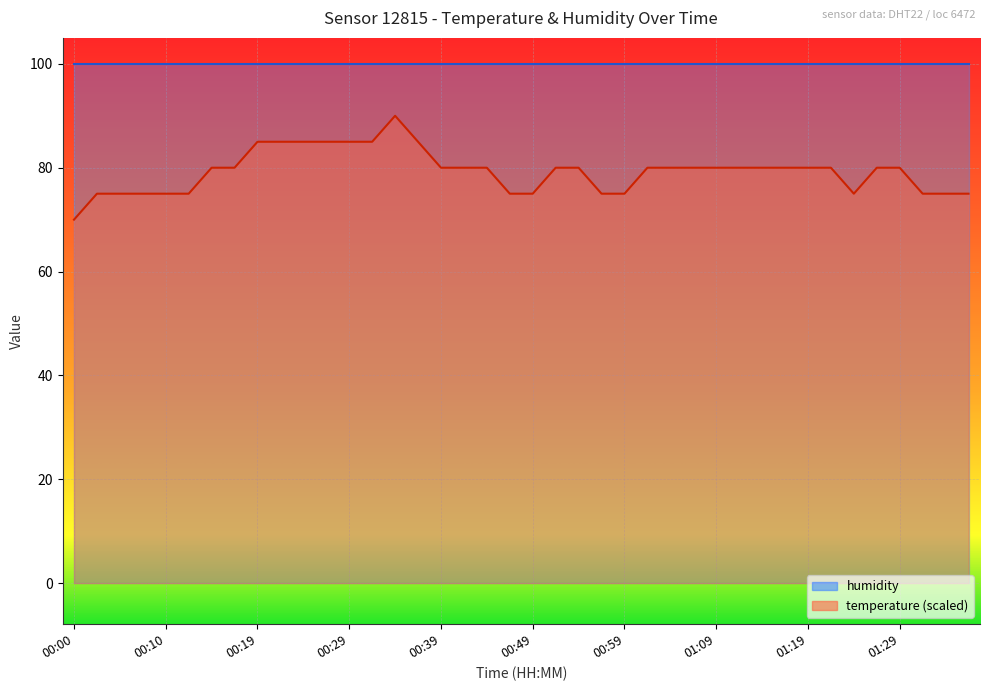

Which has a higher value, 00:47 or 00:00?

00:47